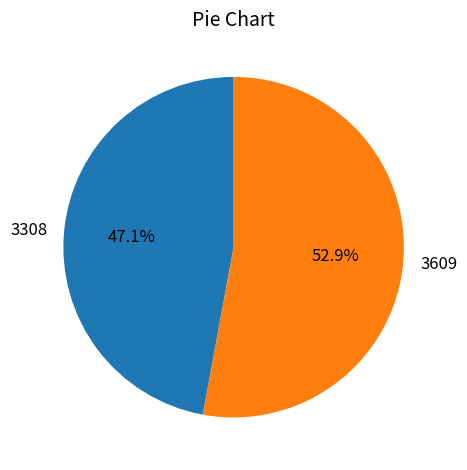

Which has a higher value, 3308 or 3609?

3609